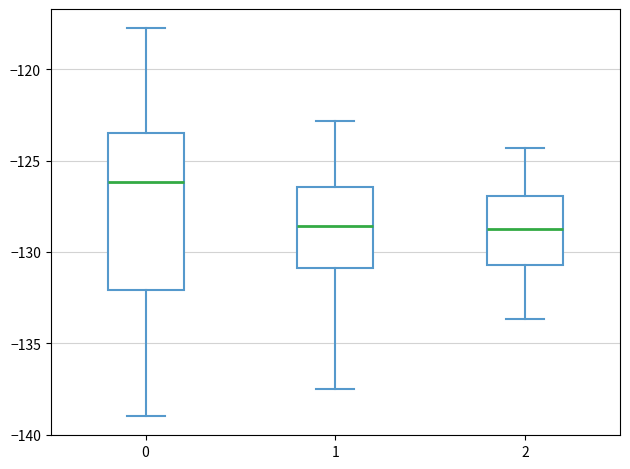

Where is the upper edge of the box at x = 1 on the y-axis? The values are not printed on the chart, so give them approximately, as read against the axis.

-126.5